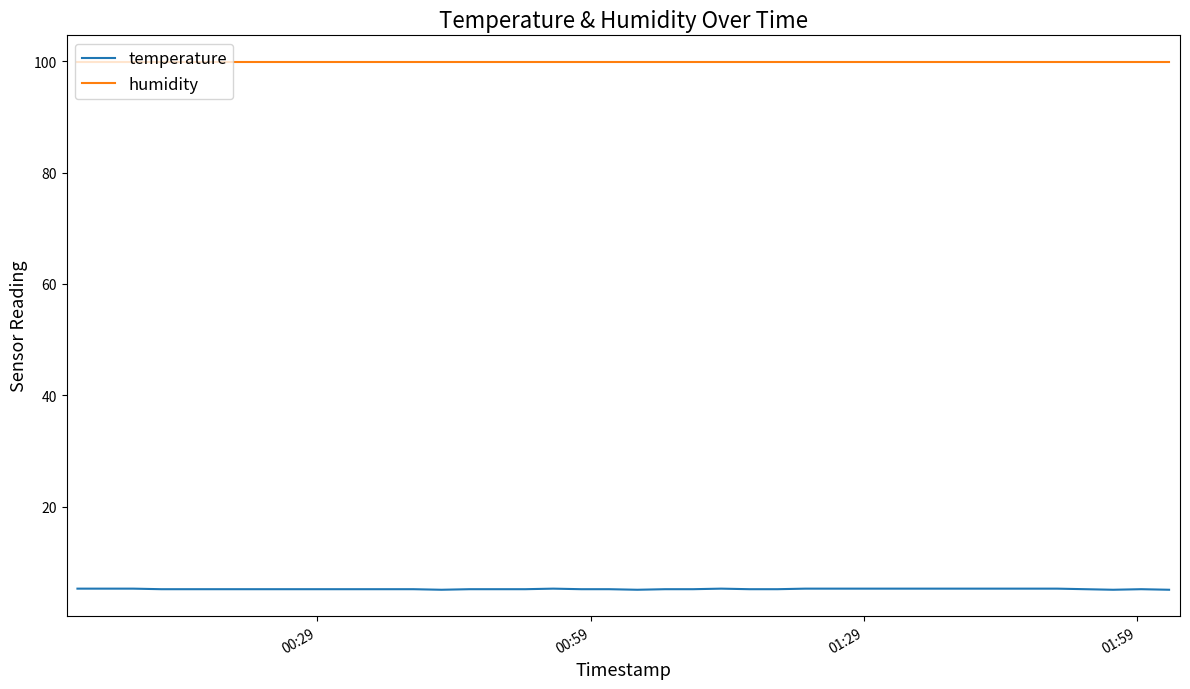

True or false: humidity and temperature intersect in this chart.

False